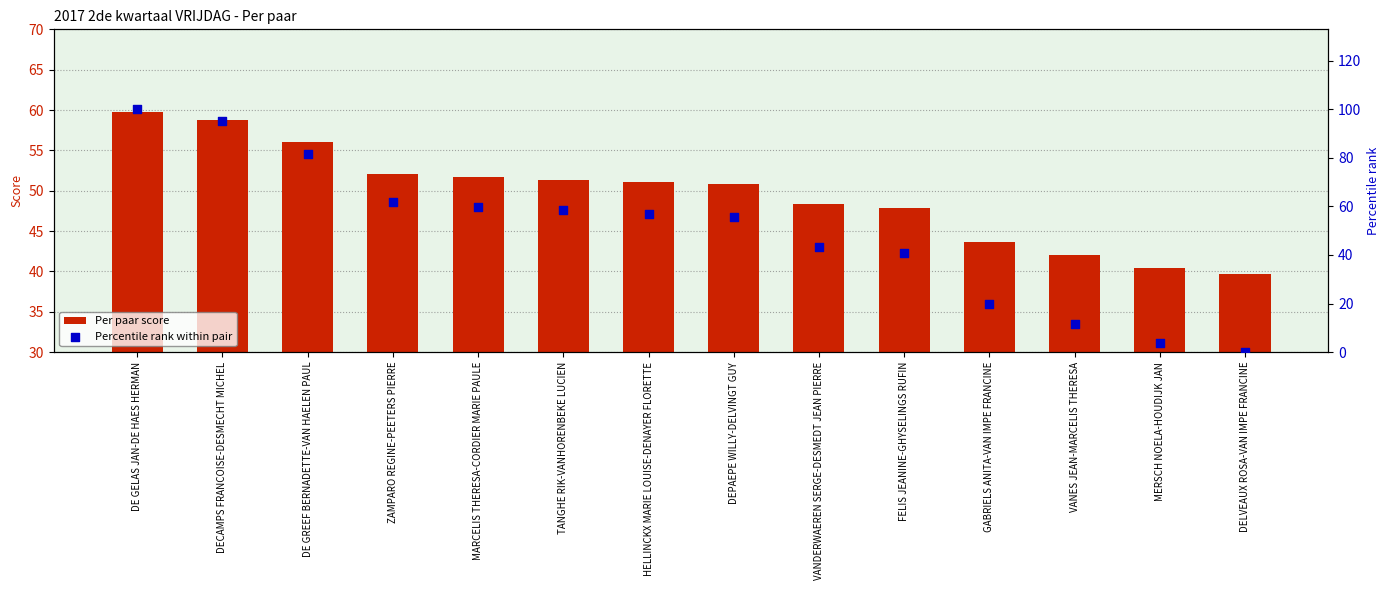

Which series has the widest spread of Y values?

Percentile rank within pair